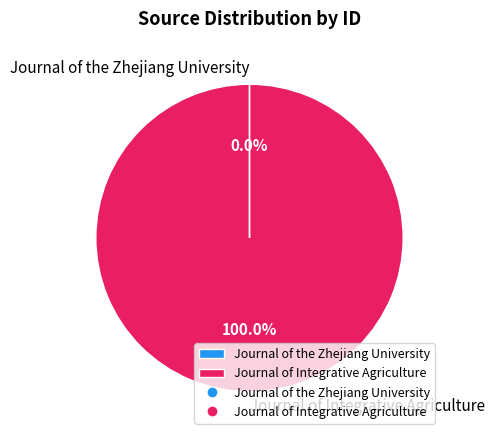

Is there a majority slice in this chart?

Yes